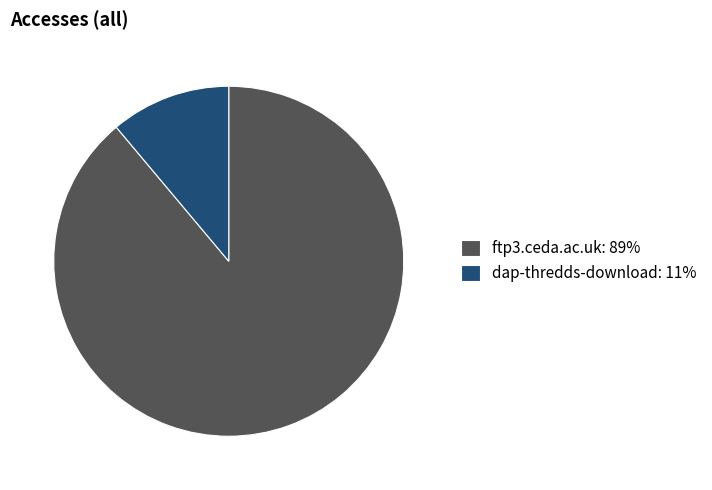

Is it true that ftp3.ceda.ac.uk is 98% of the pie?

False